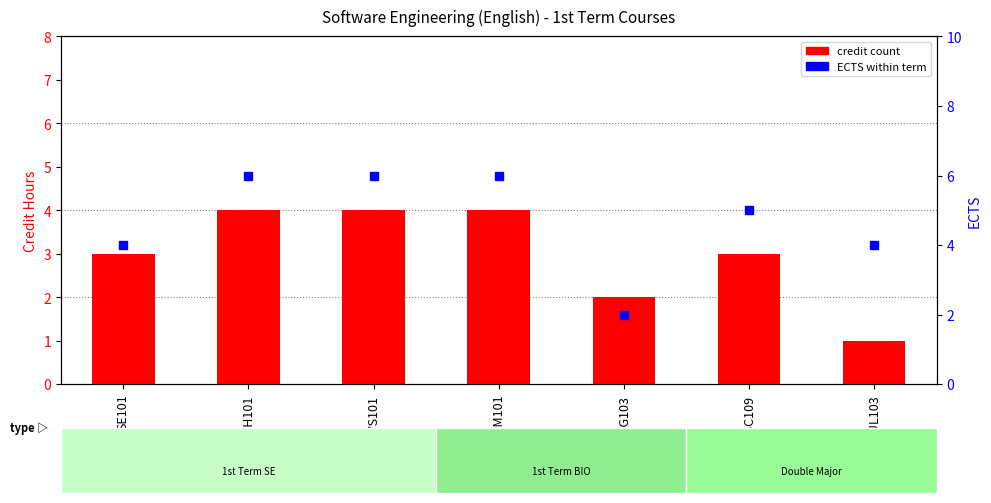

Reading left to right, transcribe all the data shown in this chart.

3	4	4	4	2	3	1